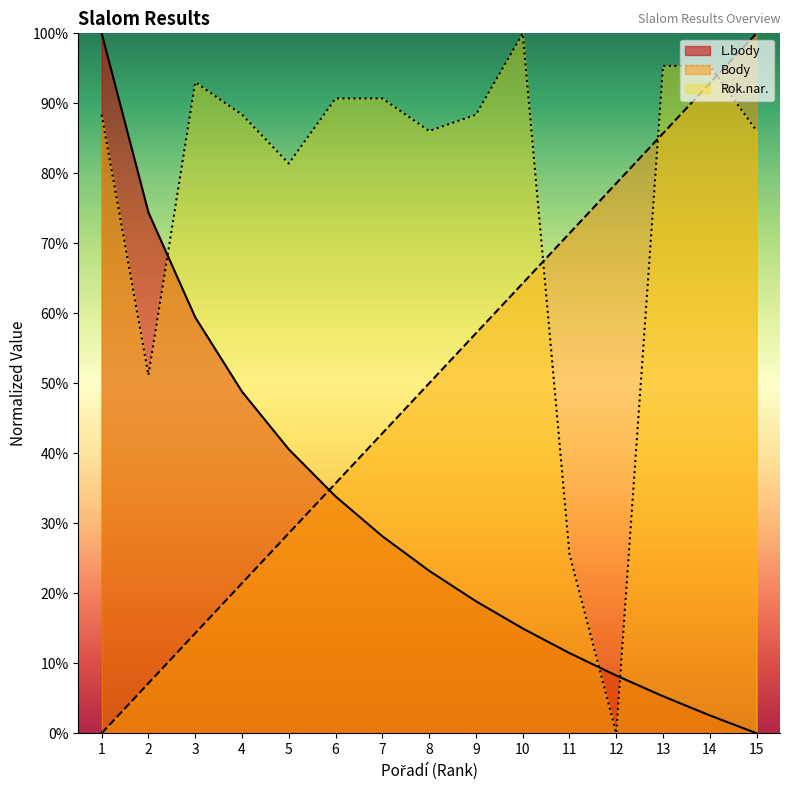

What is the highest value of the L.body series?

100.0